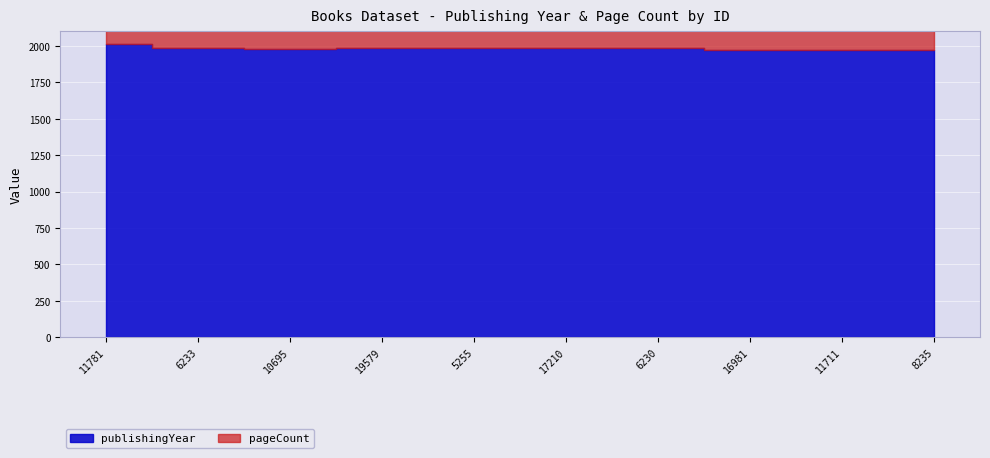

Between 16981 and 8235, which series saw the biggest shift?

pageCount